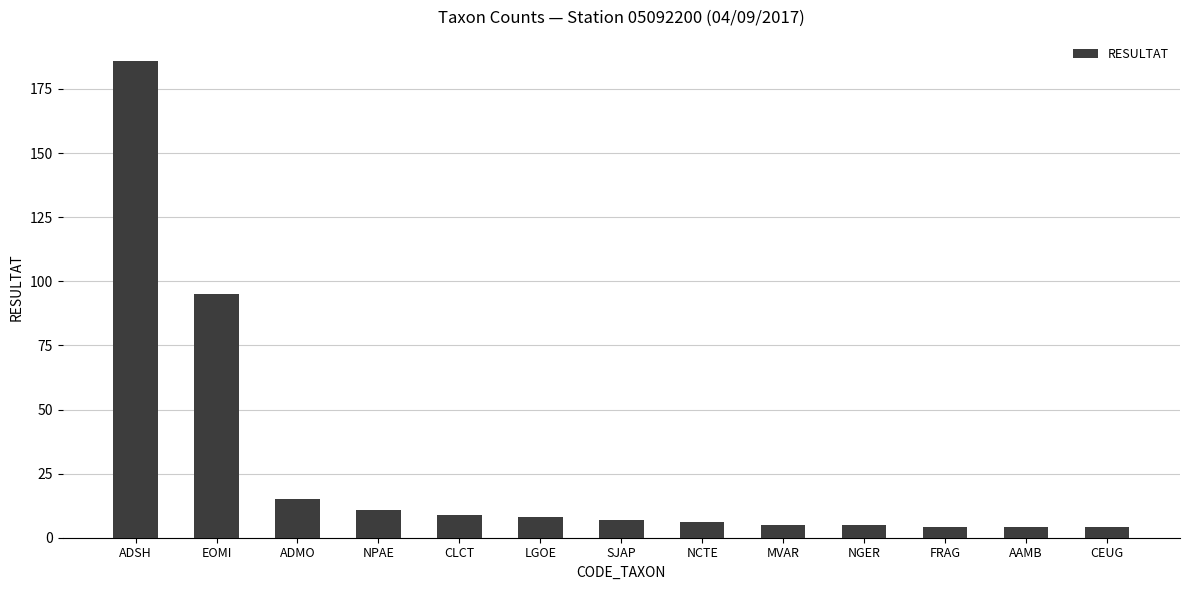

What is the minimum value shown in the chart?

4